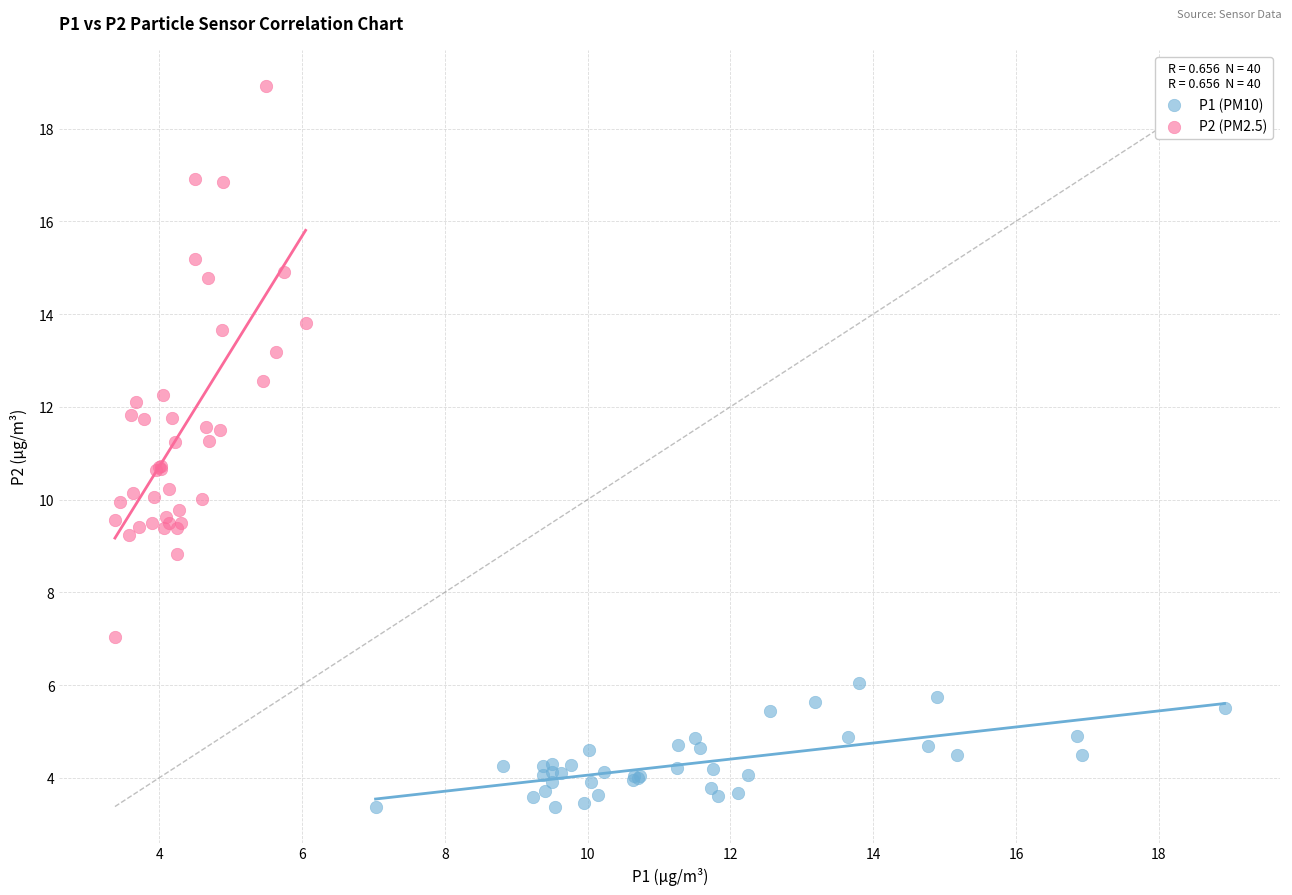

Which series contains the lowest Y value?

P1 (PM10)